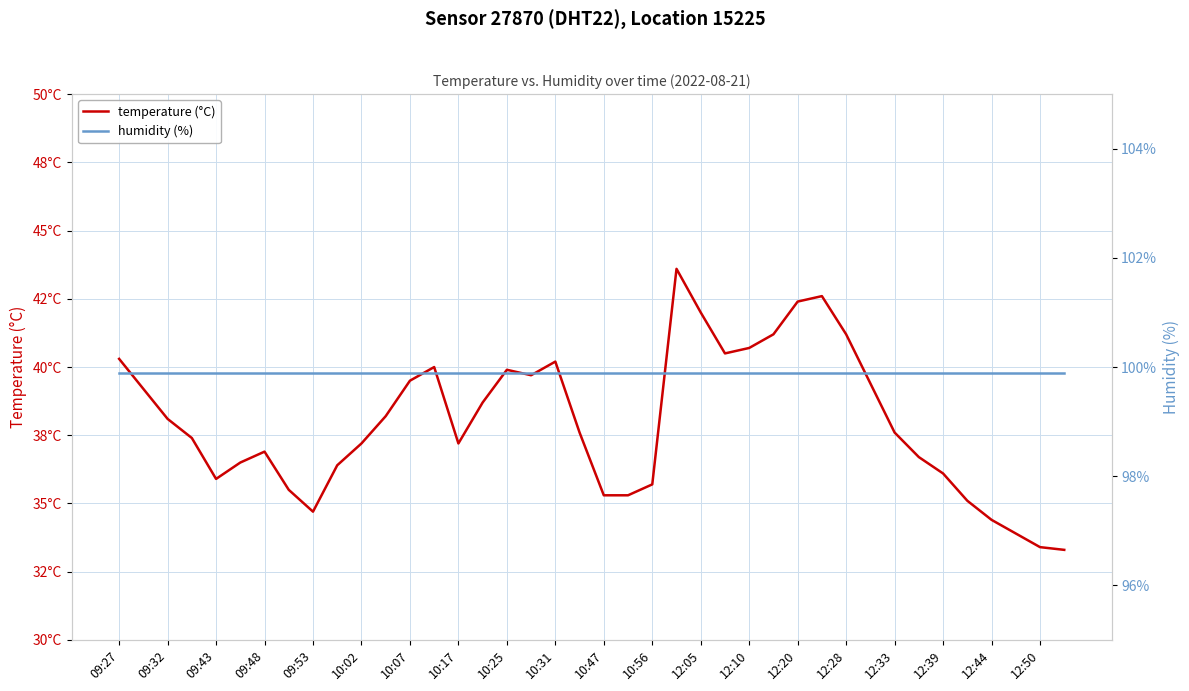

What is the average value of the humidity (%) series?

99.9